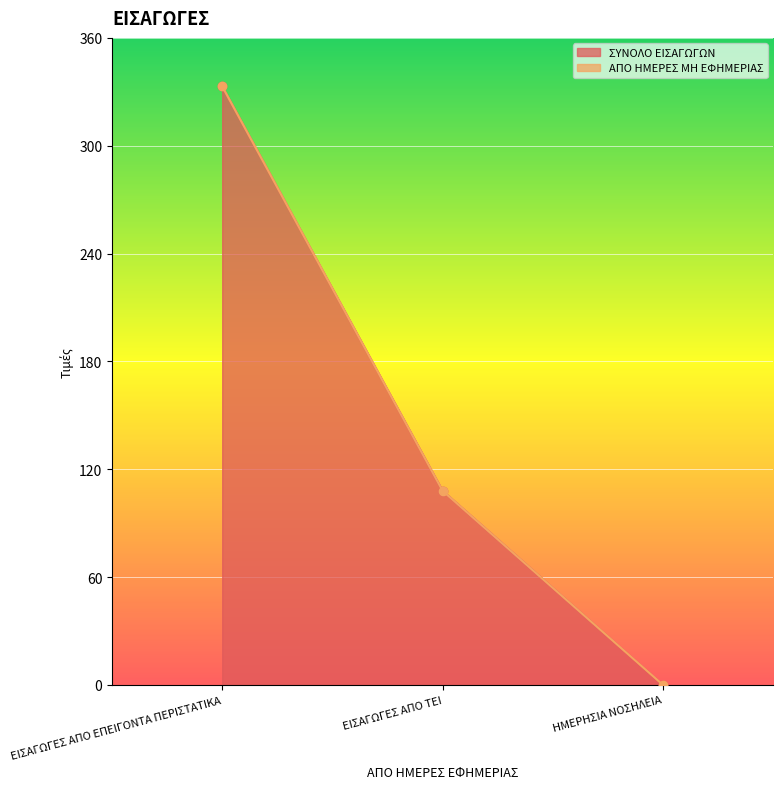

True or false: the data shows 108 at ΕΙΣΑΓΩΓΕΣ ΑΠΟ ΤΕΙ.

True